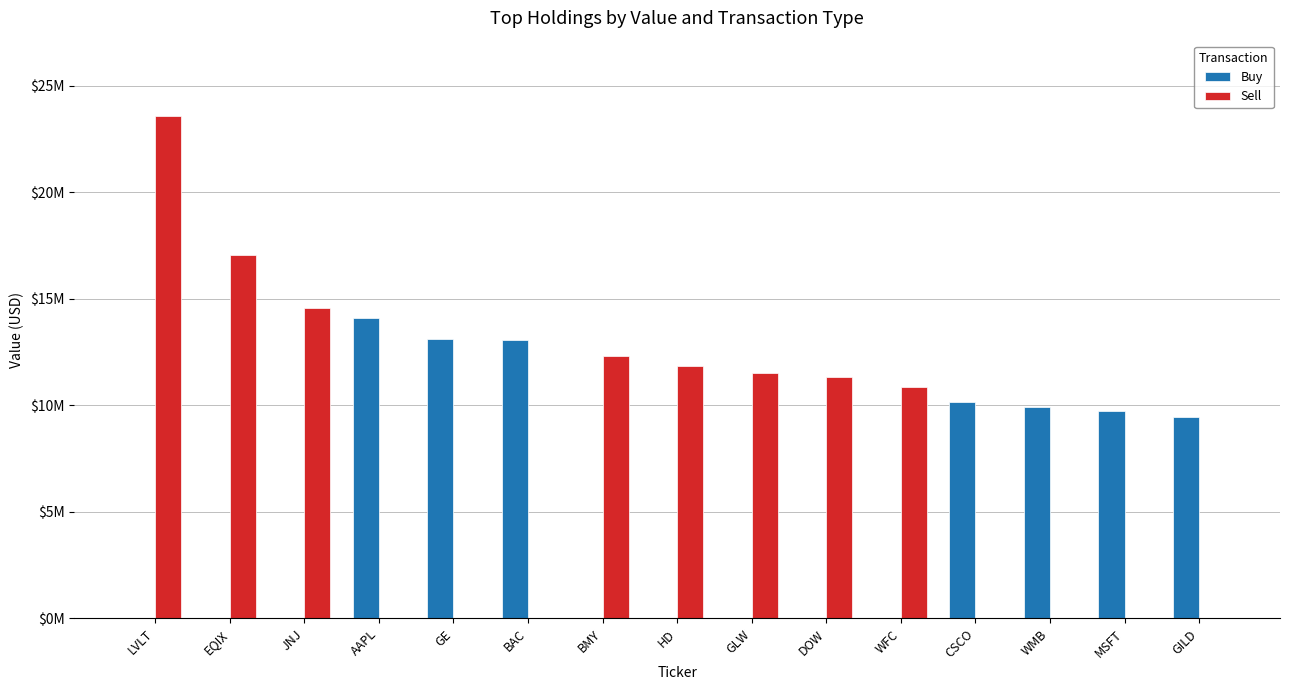

At which label does Sell first exceed 10848000?

LVLT